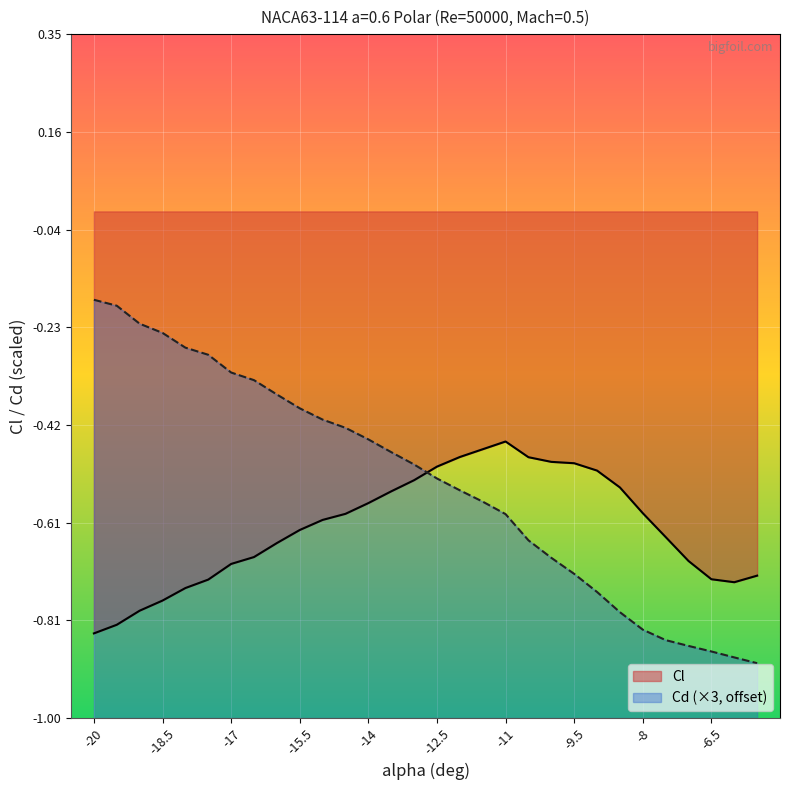

Which series ends up on top after the final intersection of Cl and Cd?

Cl